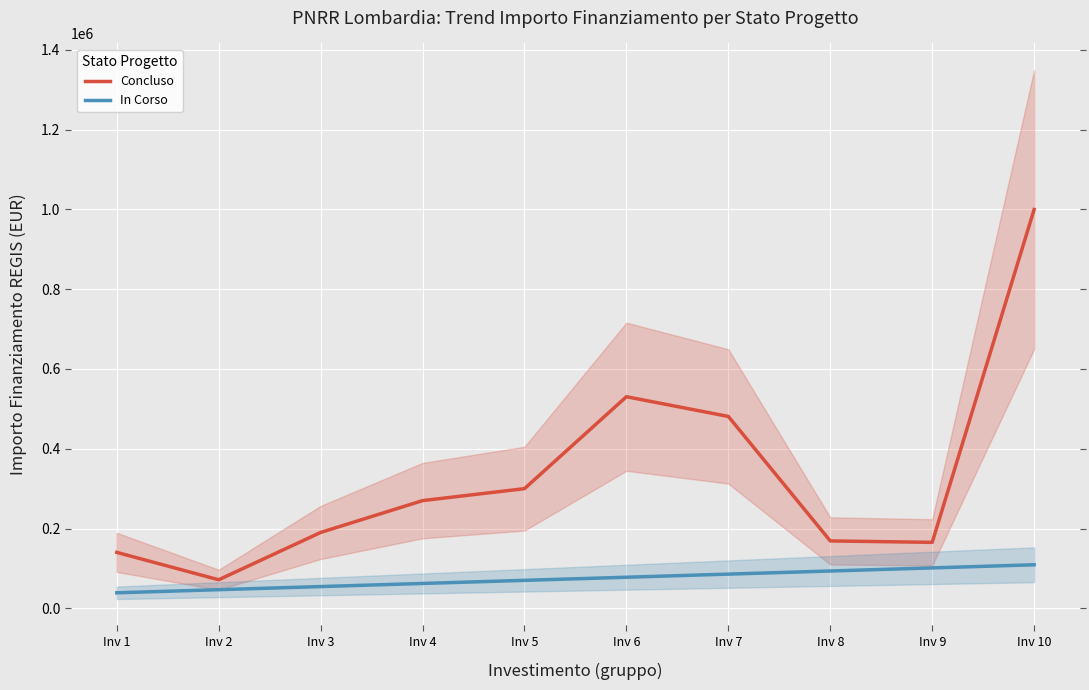

Where does the Concluso series first go above 270000?

Inv 5